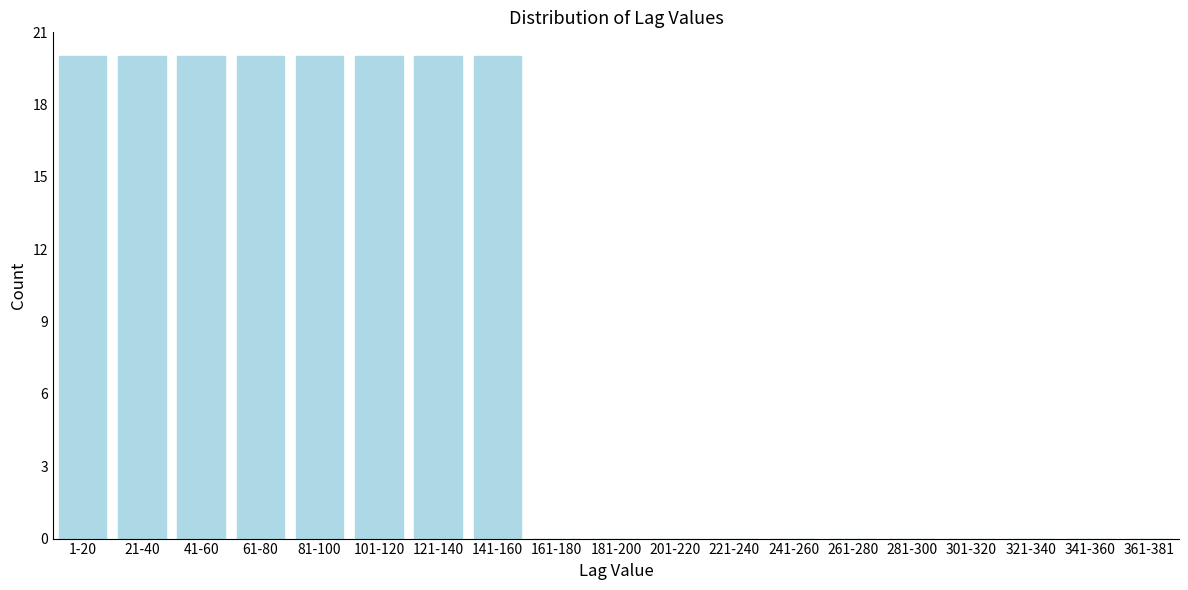

Reading left to right, transcribe all the data shown in this chart.

1-20=20	21-40=20	41-60=20	61-80=20	81-100=20	101-120=20	121-140=20	141-160=20	161-180=0	181-200=0	201-220=0	221-240=0	241-260=0	261-280=0	281-300=0	301-320=0	321-340=0	341-360=0	361-381=0